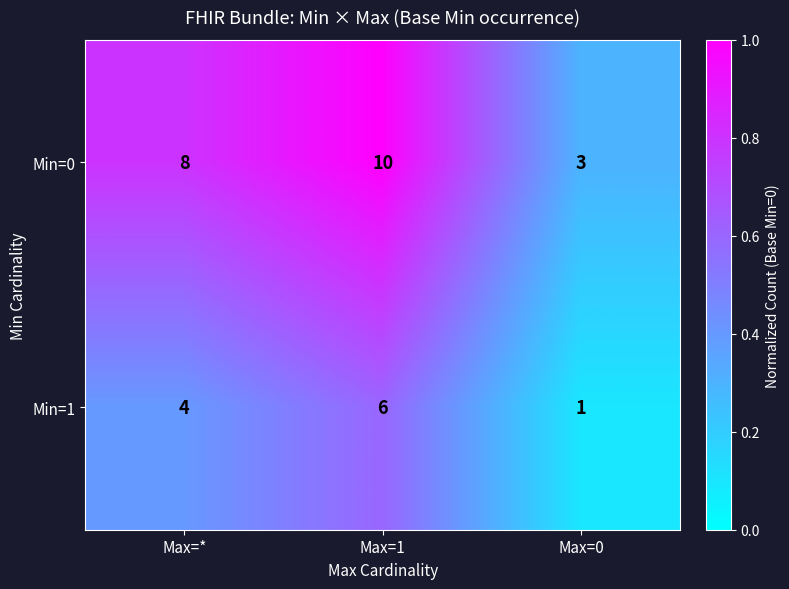

True or false: Min=1 has a value of 1 at Max=*.

False